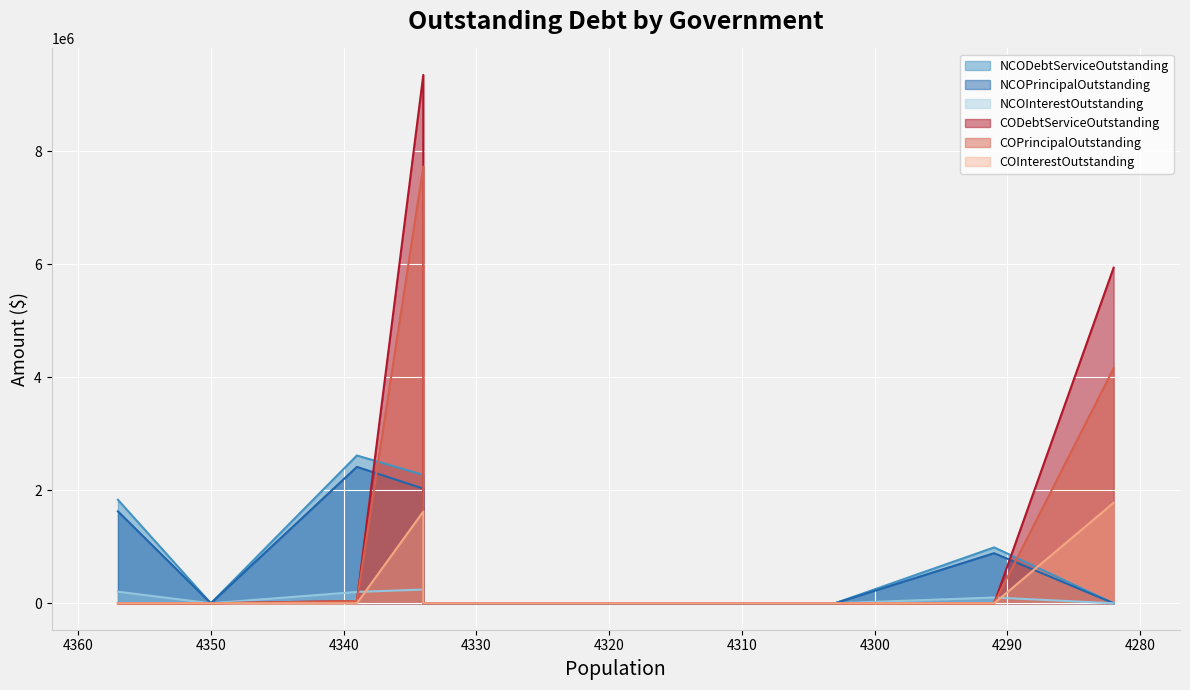

The value of NCODebtServiceOutstanding at Whitesboro is 989750.0. True or false?

True